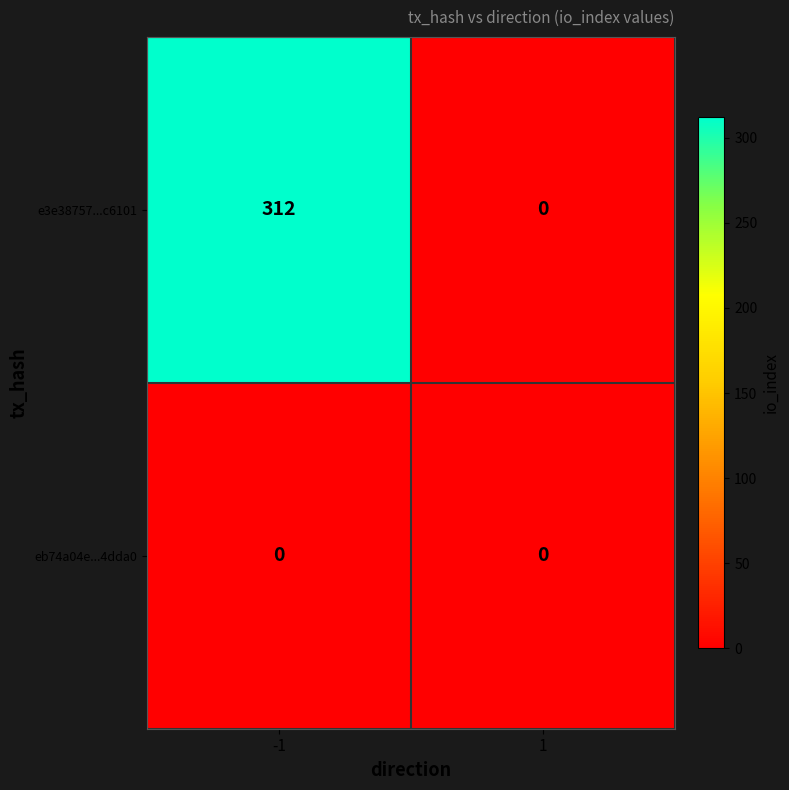

List the series in order of their peak value, lowest first.

eb74a04e...4dda0, e3e38757...c6101